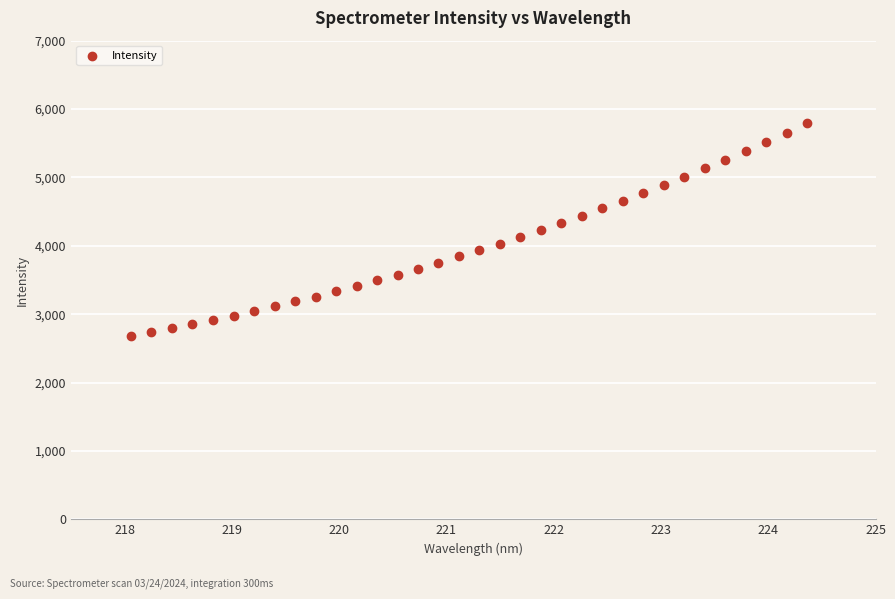

What is the range of X values (max minus min)?

6.3